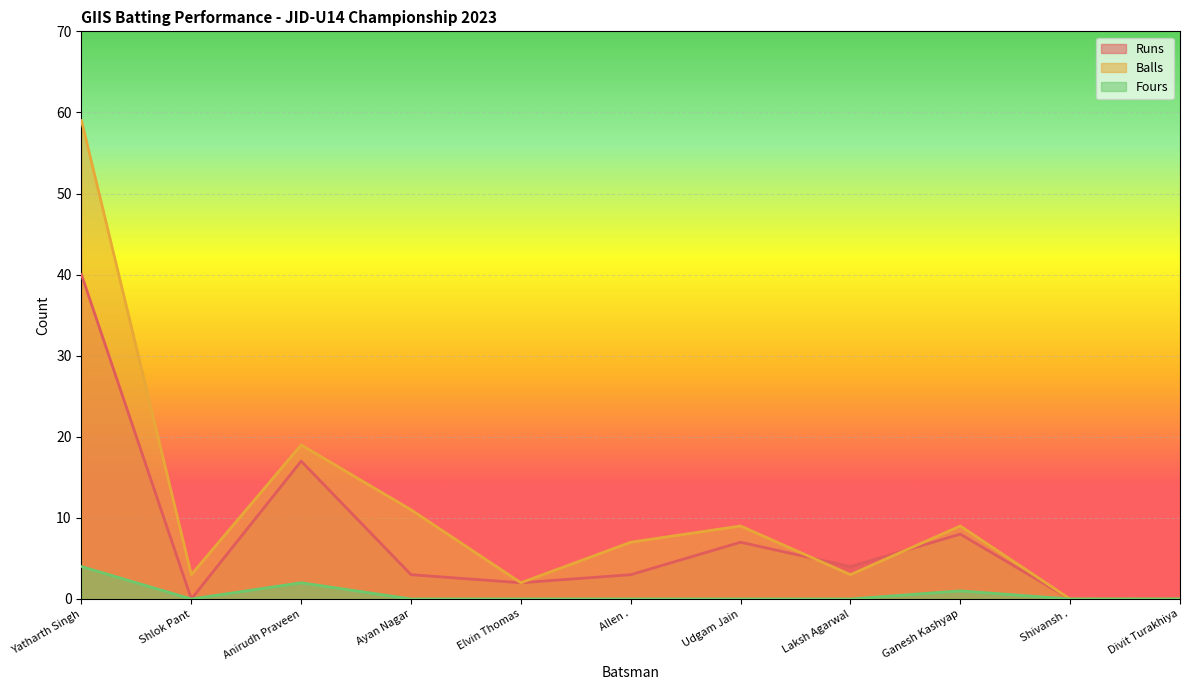

True or false: Runs and Fours intersect in this chart.

False